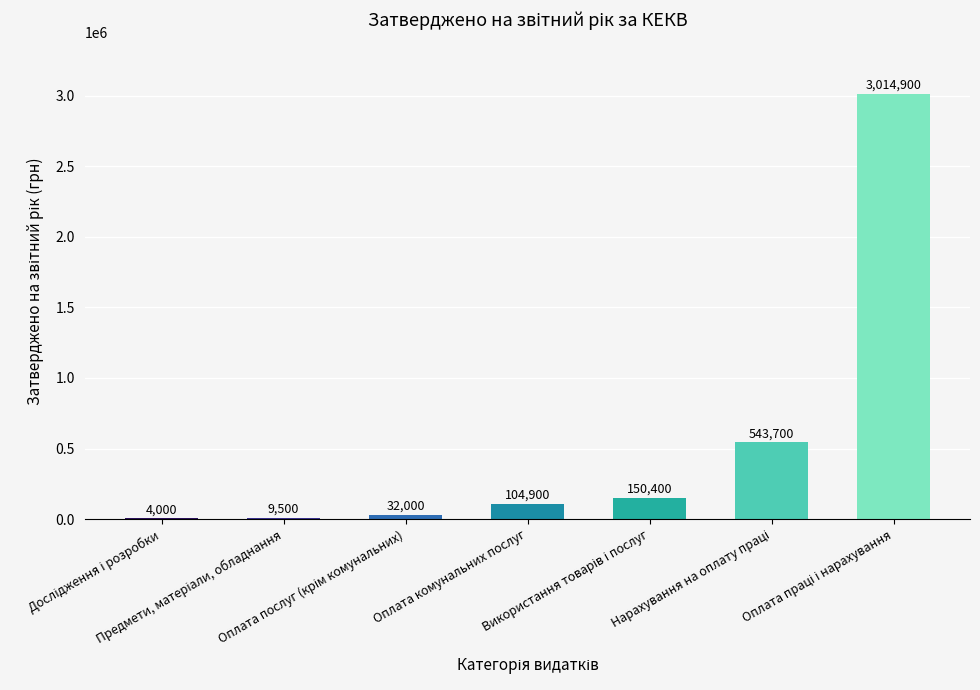

What is the sum of all values?

3859400